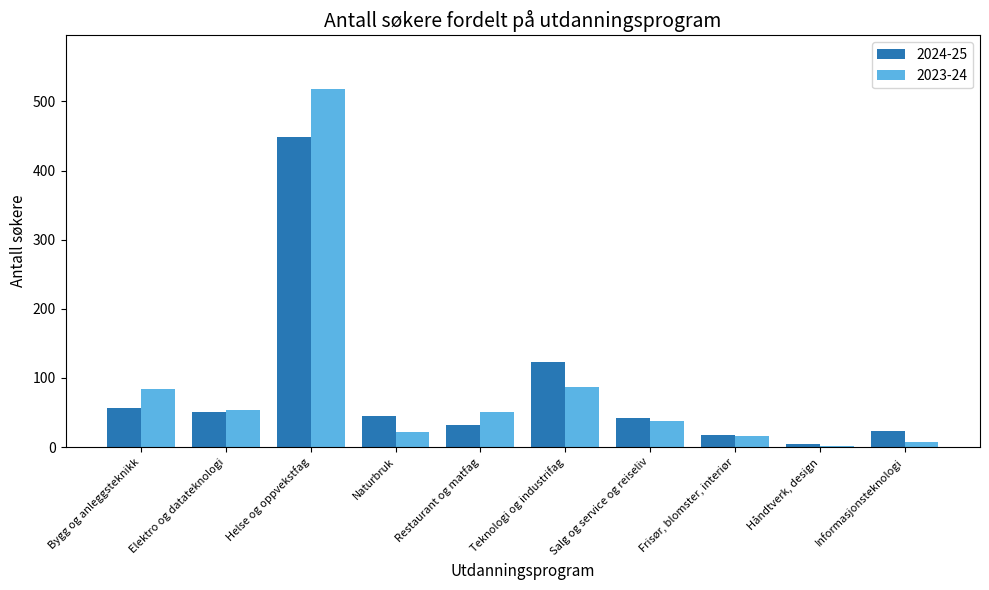

What is the difference between the 2024-25 values at Håndtverk, design and Salg og service og reiseliv?

37